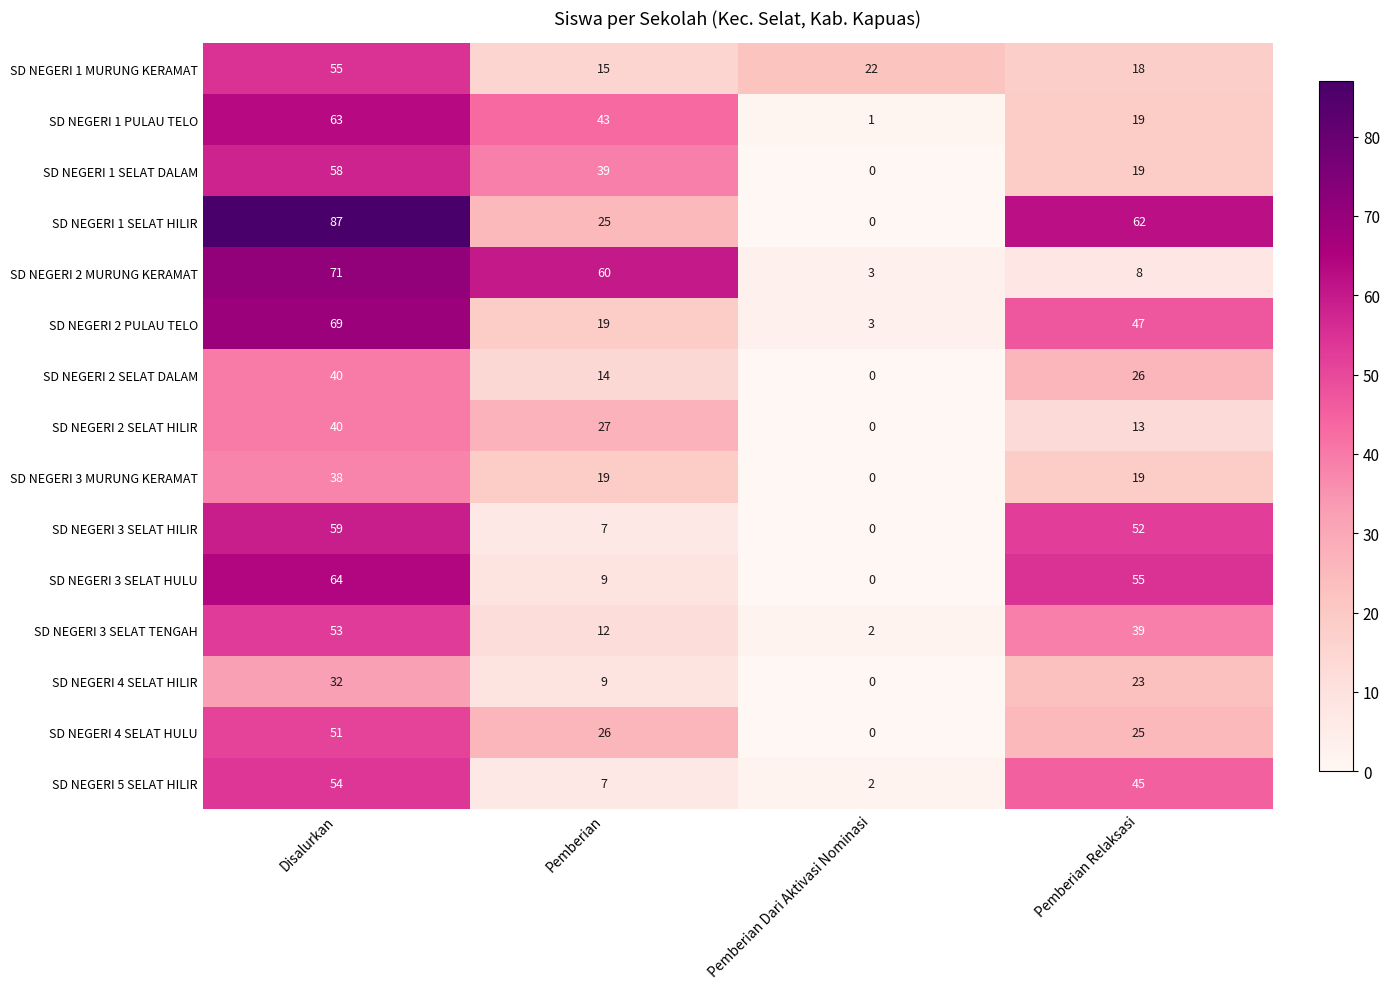

The SD NEGERI 2 SELAT HILIR series shows 13 at Pemberian Relaksasi. True or false?

True